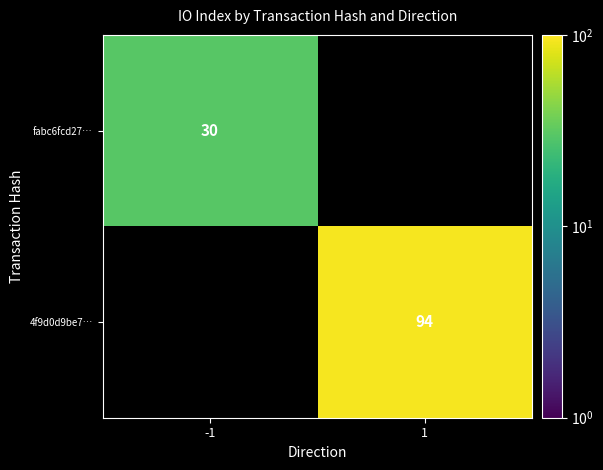

True or false: 4f9d0d9be7… has a value of 94 at 1.

True